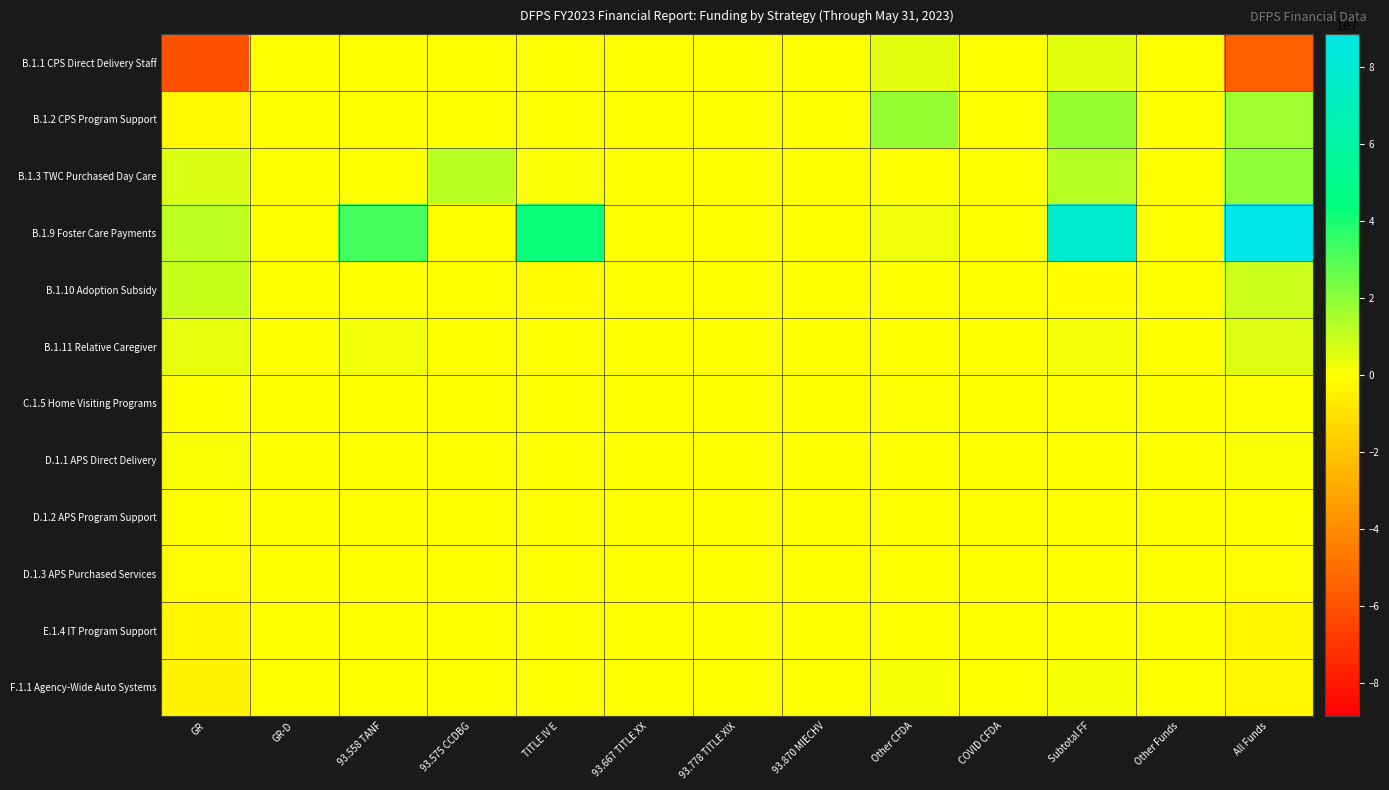

Reading left to right, list all the values displayed in this chart.

B.1.1 CPS Direct Delivery Staff: GR=-59841631	GR-D=0	93.558 TANF=0	93.575 CCDBG=0	TITLE IV E=0	93.667 TITLE XX=0	93.778 TITLE XIX=0	93.870 MIECHV=0	Other CFDA=4918387	COVID CFDA=0	Subtotal FF=4918387	Other Funds=0	All Funds=-54923244
B.1.2 CPS Program Support: GR=-1894220	GR-D=0	93.558 TANF=0	93.575 CCDBG=0	TITLE IV E=0	93.667 TITLE XX=0	93.778 TITLE XIX=0	93.870 MIECHV=0	Other CFDA=18325435	COVID CFDA=0	Subtotal FF=18325435	Other Funds=0	All Funds=16431215
B.1.3 TWC Purchased Day Care: GR=6475506	GR-D=0	93.558 TANF=0	93.575 CCDBG=11842671	TITLE IV E=934655	93.667 TITLE XX=0	93.778 TITLE XIX=0	93.870 MIECHV=0	Other CFDA=0	COVID CFDA=0	Subtotal FF=12777326	Other Funds=0	All Funds=19252832
B.1.9 Foster Care Payments: GR=11190826	GR-D=0	93.558 TANF=32249483	93.575 CCDBG=0	TITLE IV E=42267702	93.667 TITLE XX=0	93.778 TITLE XIX=0	93.870 MIECHV=0	Other CFDA=2947889	COVID CFDA=0	Subtotal FF=77465074	Other Funds=0	All Funds=88655900
B.1.10 Adoption Subsidy: GR=9746422	GR-D=0	93.558 TANF=0	93.575 CCDBG=0	TITLE IV E=-913659	93.667 TITLE XX=0	93.778 TITLE XIX=0	93.870 MIECHV=0	Other CFDA=0	COVID CFDA=0	Subtotal FF=-913659	Other Funds=0	All Funds=8832763
B.1.11 Relative Caregiver: GR=3869541	GR-D=0	93.558 TANF=2354480	93.575 CCDBG=0	TITLE IV E=0	93.667 TITLE XX=0	93.778 TITLE XIX=0	93.870 MIECHV=0	Other CFDA=0	COVID CFDA=0	Subtotal FF=2354480	Other Funds=0	All Funds=6224021
C.1.5 Home Visiting Programs: GR=0	GR-D=0	93.558 TANF=0	93.575 CCDBG=0	TITLE IV E=0	93.667 TITLE XX=0	93.778 TITLE XIX=0	93.870 MIECHV=0	Other CFDA=407892	COVID CFDA=0	Subtotal FF=407892	Other Funds=0	All Funds=407892
D.1.1 APS Direct Delivery: GR=1349540	GR-D=0	93.558 TANF=0	93.575 CCDBG=0	TITLE IV E=0	93.667 TITLE XX=0	93.778 TITLE XIX=0	93.870 MIECHV=0	Other CFDA=0	COVID CFDA=0	Subtotal FF=0	Other Funds=0	All Funds=1349540
D.1.2 APS Program Support: GR=-84022	GR-D=0	93.558 TANF=0	93.575 CCDBG=0	TITLE IV E=0	93.667 TITLE XX=0	93.778 TITLE XIX=0	93.870 MIECHV=0	Other CFDA=0	COVID CFDA=0	Subtotal FF=0	Other Funds=0	All Funds=-84022
D.1.3 APS Purchased Services: GR=-1265518	GR-D=0	93.558 TANF=0	93.575 CCDBG=0	TITLE IV E=0	93.667 TITLE XX=0	93.778 TITLE XIX=0	93.870 MIECHV=0	Other CFDA=0	COVID CFDA=0	Subtotal FF=0	Other Funds=0	All Funds=-1265518
E.1.4 IT Program Support: GR=-2882261	GR-D=0	93.558 TANF=0	93.575 CCDBG=0	TITLE IV E=0	93.667 TITLE XX=0	93.778 TITLE XIX=0	93.870 MIECHV=0	Other CFDA=0	COVID CFDA=0	Subtotal FF=0	Other Funds=0	All Funds=-2882261
F.1.1 Agency-Wide Auto Systems: GR=-3910248	GR-D=0	93.558 TANF=0	93.575 CCDBG=0	TITLE IV E=0	93.667 TITLE XX=0	93.778 TITLE XIX=0	93.870 MIECHV=0	Other CFDA=1511782	COVID CFDA=0	Subtotal FF=1511782	Other Funds=0	All Funds=-2398466